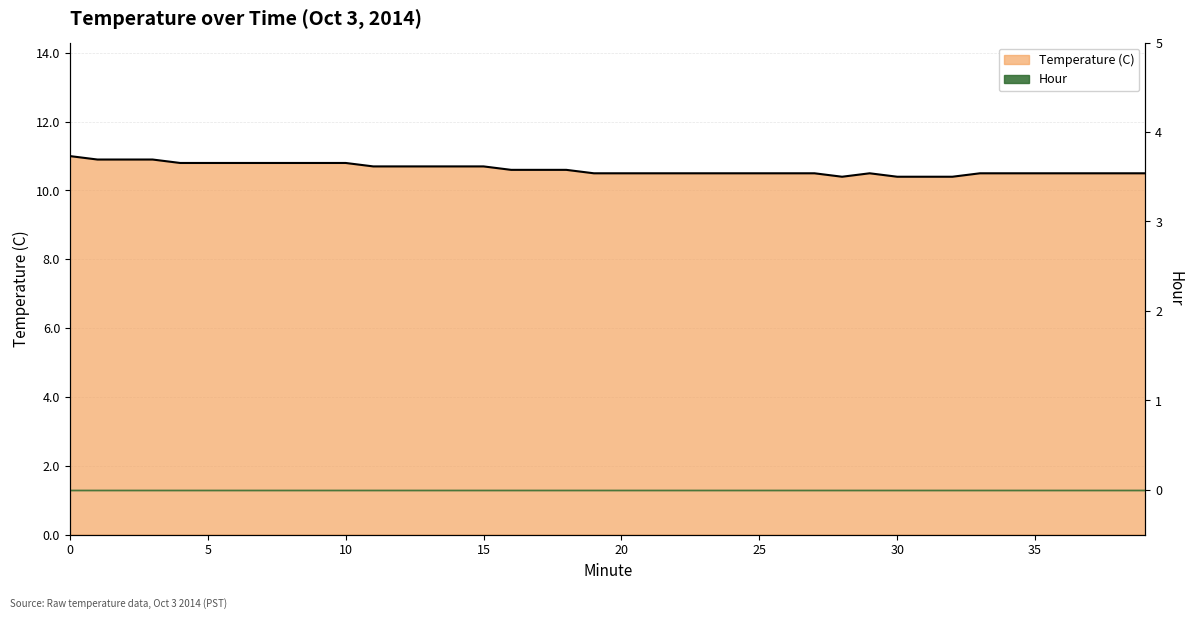

True or false: there are more than 1 points higher than both neighbors.

False